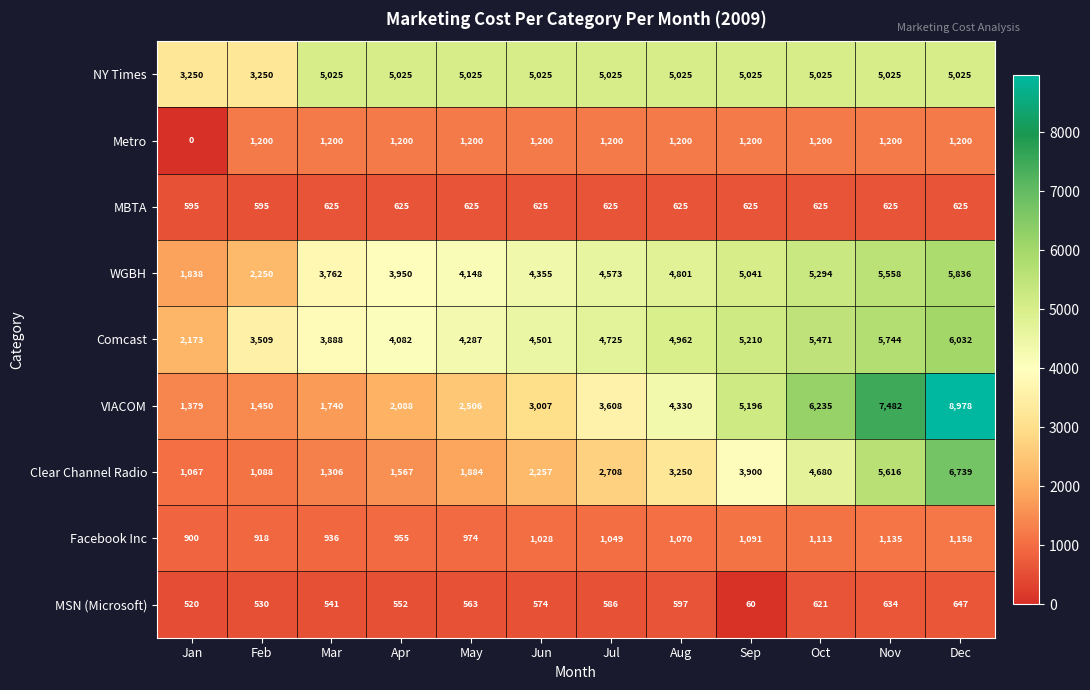

Rank the series by their maximum value, from highest to lowest.

VIACOM, Clear Channel Radio, Comcast, WGBH, NY Times, Metro, Facebook Inc, MSN (Microsoft), MBTA